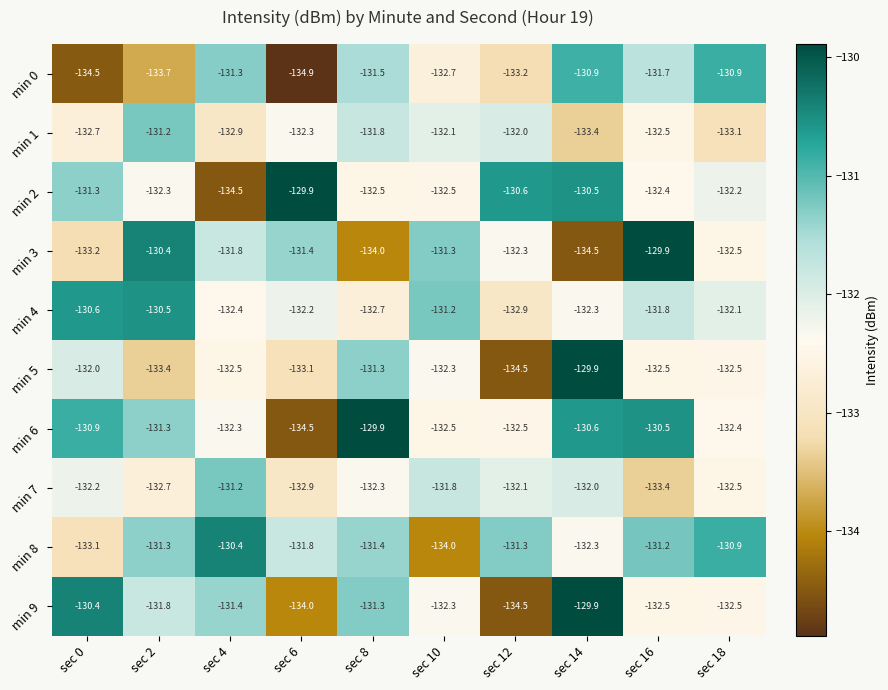

Which category has the lowest value across all series?

sec 6